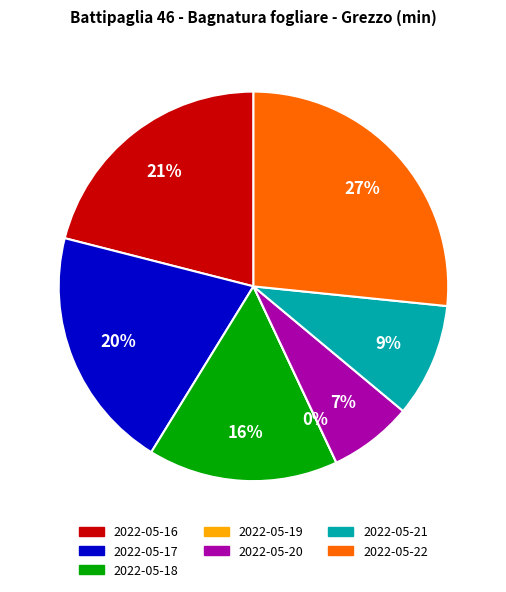

Count the number of slices in the pie.

7